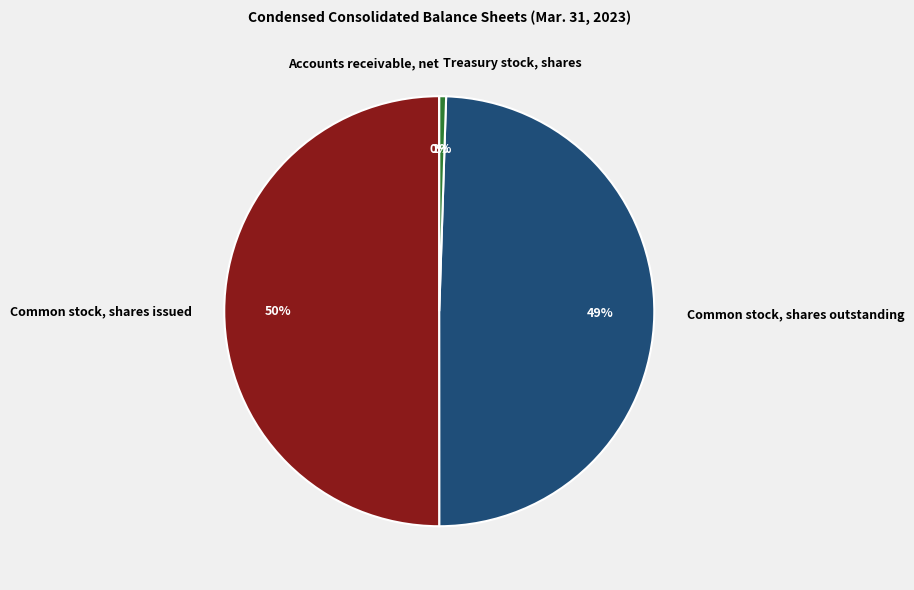

To the nearest percent, what is the average slice percentage?

25%